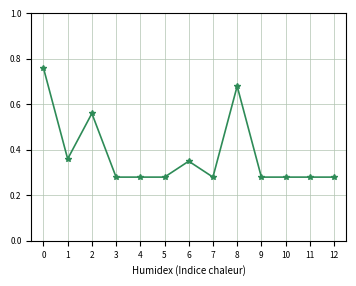

What is the difference between the maximum and second lowest values?

0.5